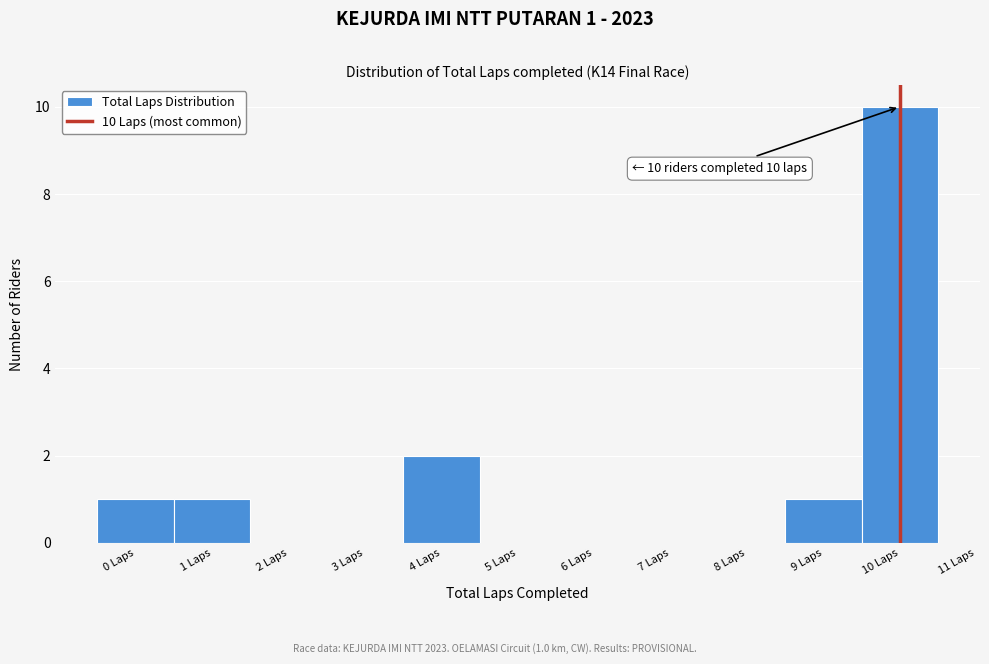

Over which range of the x-axis is the bar tallest?

9.5 to 10.5